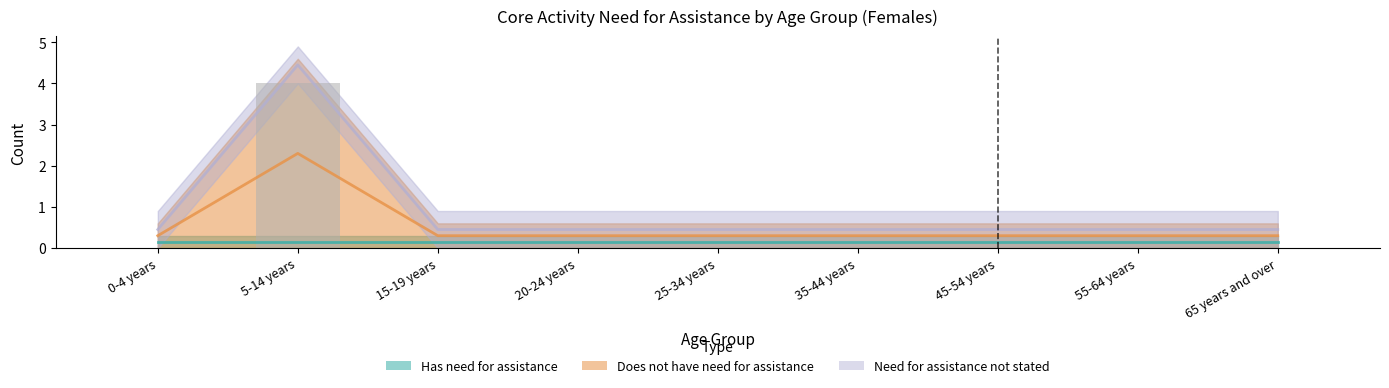

What is the label of the 7th bar from the left?

45-54 years